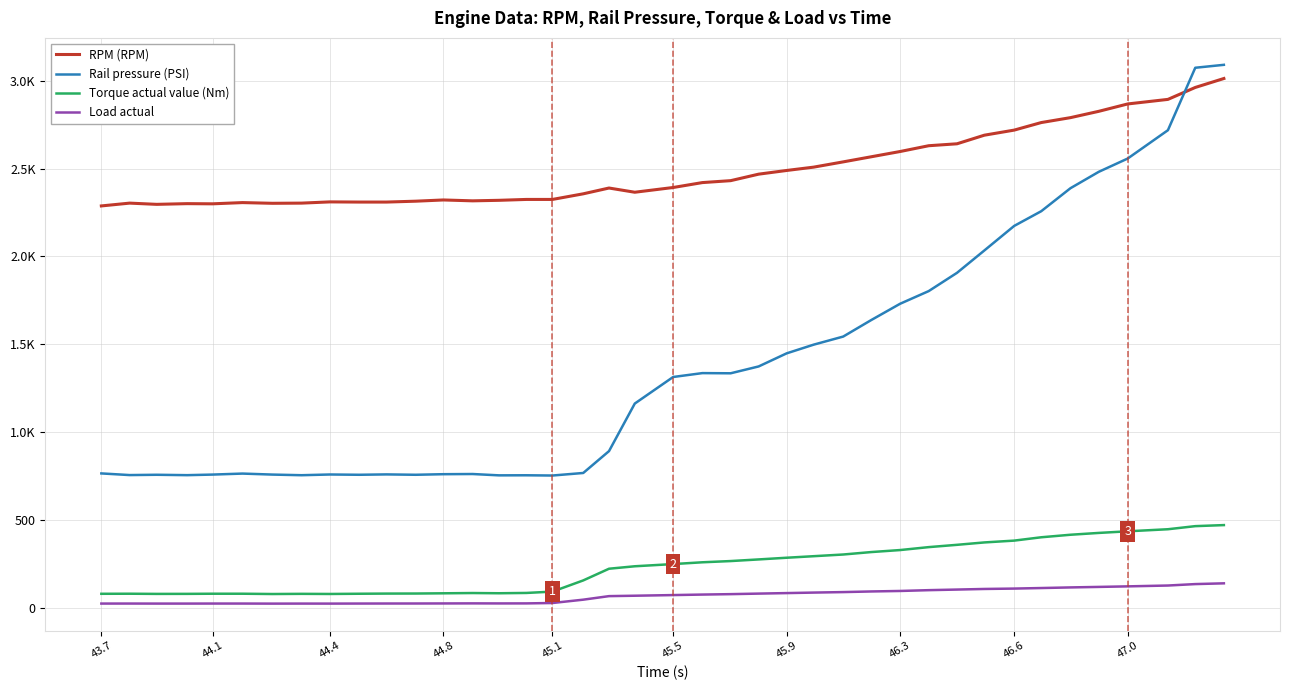

Reading left to right, transcribe all the data shown in this chart.

RPM (RPM): 2288.0	2304.0	2297.0	2301.0	2300.0	2307.0	2303.0	2304.0	2311.0	2310.0	2310.0	2315.0	2322.0	2317.0	2320.0	2325.0	2325.0	2357.0	2390.0	2366.0	2393.0	2421.0	2432.0	2469.0	2490.0	2509.0	2539.0	2568.0	2598.0	2631.0	2642.0	2691.0	2720.0	2763.0	2791.0	2827.0	2869.0	2895.0	2963.0	3014.0
Rail pressure (PSI): 764.0	754.6	756.3	754.1	757.4	763.1	757.4	753.8	757.9	756.3	758.4	756.3	759.6	760.6	753.0	753.4	752.0	766.5	891.1	1162.1	1313.4	1335.5	1334.5	1373.5	1448.0	1497.6	1543.7	1637.6	1730.6	1802.8	1906.8	2034.2	2174.2	2257.9	2389.0	2482.3	2558.0	2719.4	3075.2	3091.9
Torque actual value (Nm): 78.2	78.6	77.6	77.8	78.6	78.6	76.9	77.9	77.2	78.5	79.4	79.7	81.0	82.5	81.3	83.0	90.6	154.4	221.0	235.0	247.5	257.7	264.7	274.0	283.6	292.4	302.0	315.9	327.4	344.1	357.2	370.8	381.2	400.2	414.6	425.0	434.2	446.0	463.6	469.6
Load actual: 22.5	22.6	22.4	22.4	22.6	22.6	22.2	22.4	22.3	22.6	22.8	22.9	23.2	23.6	23.3	23.5	25.7	44.7	64.9	67.2	70.9	73.8	76.2	79.3	82.2	85.1	87.9	91.5	94.3	98.9	102.3	105.7	107.9	111.0	114.5	117.4	120.5	125.3	133.5	137.8